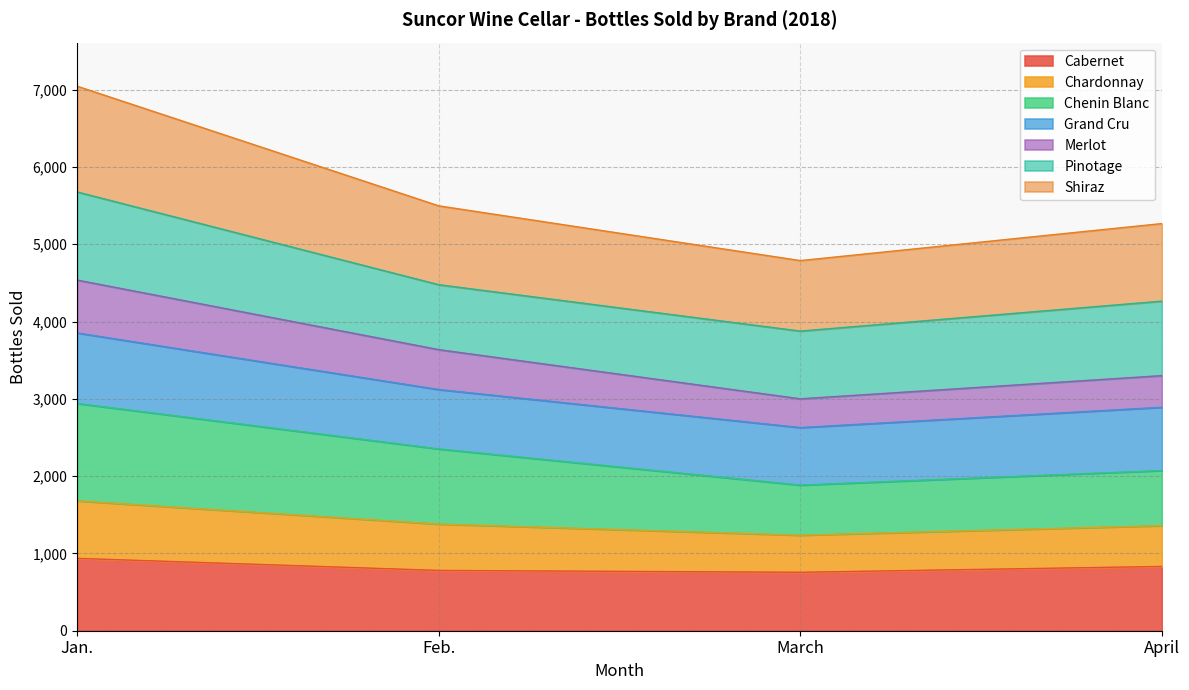

How many interior local valleys does the Shiraz series have?

1